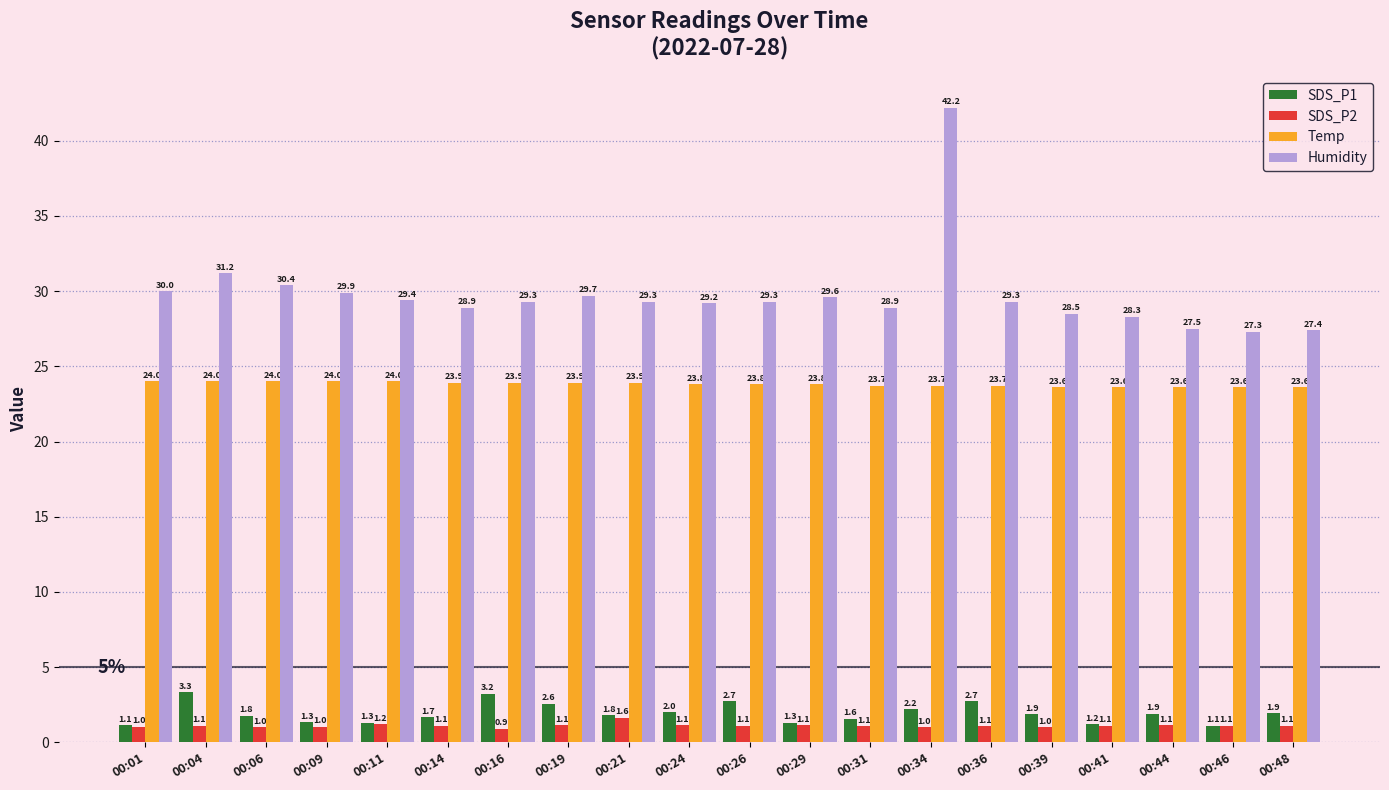

What is the average value of the Temp series?

23.8